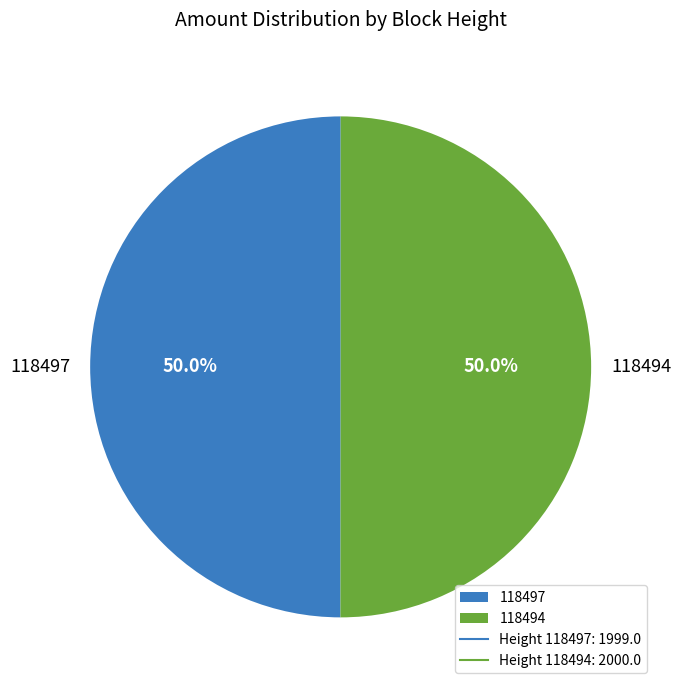

What portion of the pie excludes 118494?

50.0%